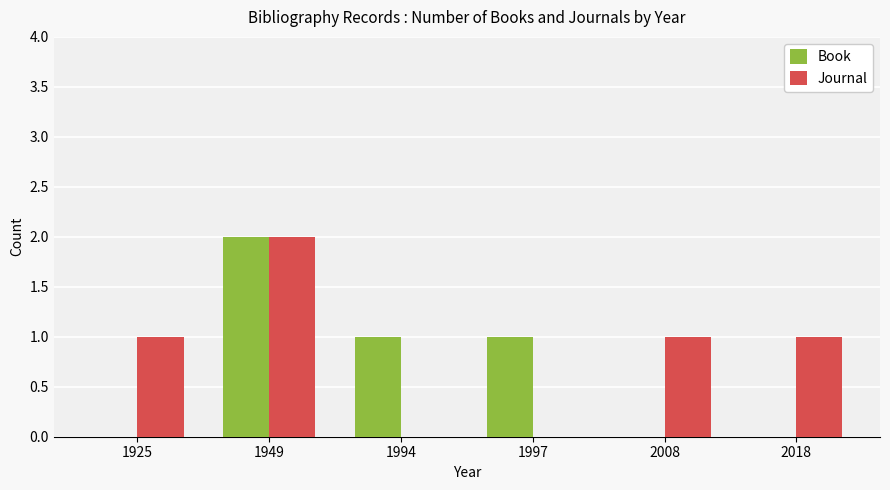

What are all the series names shown in the legend?

Book, Journal